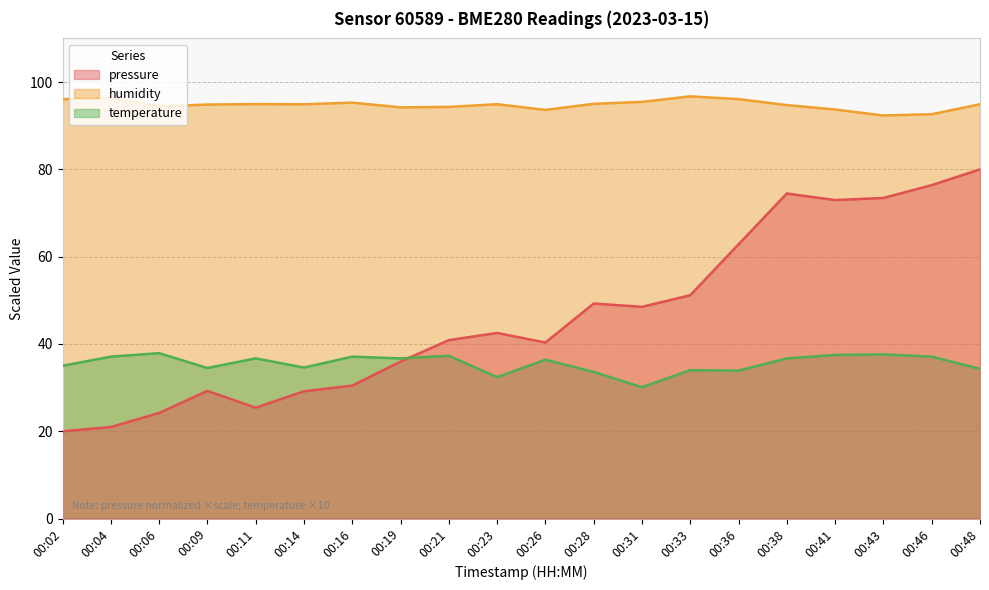

Reading left to right, list all the values displayed in this chart.

pressure: 20.0	21.0	24.2	29.3	25.4	29.2	30.5	36.0	40.9	42.5	40.3	49.3	48.5	51.2	62.8	74.5	73.0	73.5	76.4	80.0
humidity: 96.1	96.4	94.4	94.8	95.0	94.9	95.3	94.2	94.3	94.9	93.6	95.0	95.5	96.7	96.1	94.7	93.7	92.3	92.6	94.9
temperature: 35.0	37.1	37.9	34.5	36.7	34.6	37.1	36.7	37.3	32.4	36.4	33.6	30.1	34.0	33.9	36.7	37.5	37.6	37.1	34.3